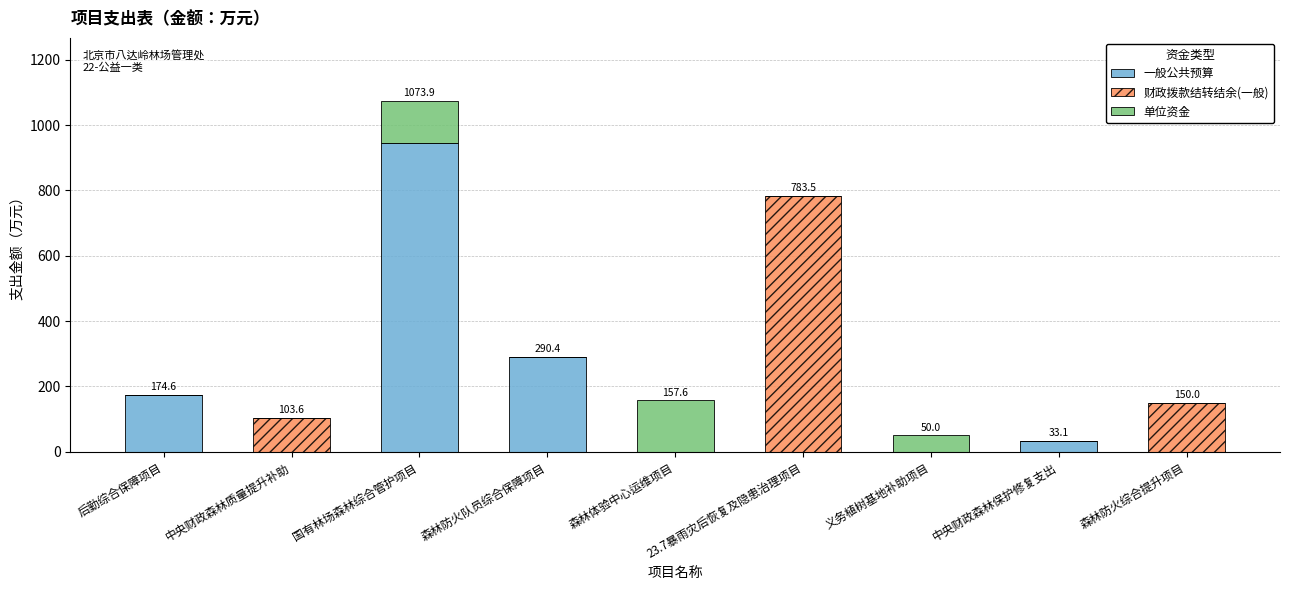

What is the sum of all 一般公共预算 values?

1443.6